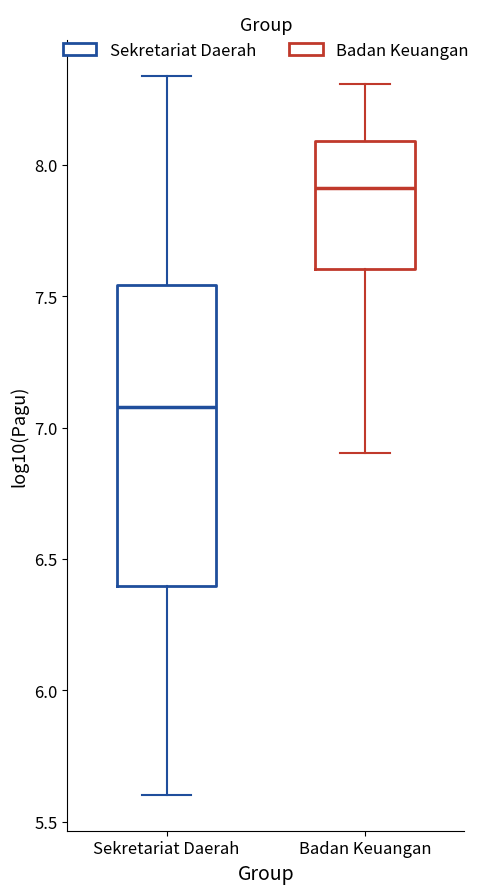

Reading left to right, transcribe this box plot: for each box, give where its median line is, the range the box spans, and where its two whiskers end, as read against the y-axis. The values are not printed on the chart, so give them approximately, as read against the axis.

Sekretariat Daerah: median 7.10, box 6.40 to 7.55, whiskers 5.60 to 8.35
Badan Keuangan: median 7.90, box 7.60 to 8.10, whiskers 6.90 to 8.30